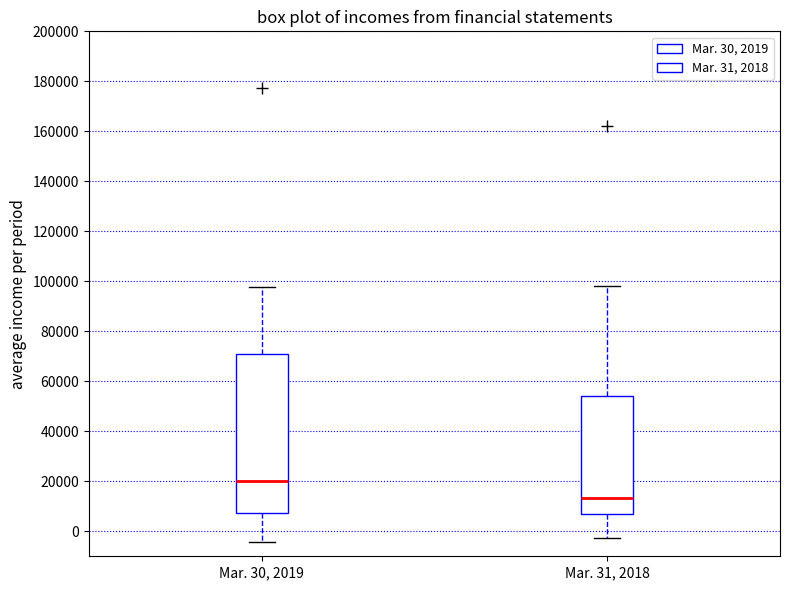

Reading left to right, transcribe this box plot: for each box, give where its median line is, the range the box spans, and where its two whiskers end, as read against the y-axis. The values are not printed on the chart, so give them approximately, as read against the axis.

Mar. 30, 2019: median 20000, box 8000 to 70000, whiskers -4000 to 98000
Mar. 31, 2018: median 14000, box 6000 to 54000, whiskers -2000 to 98000